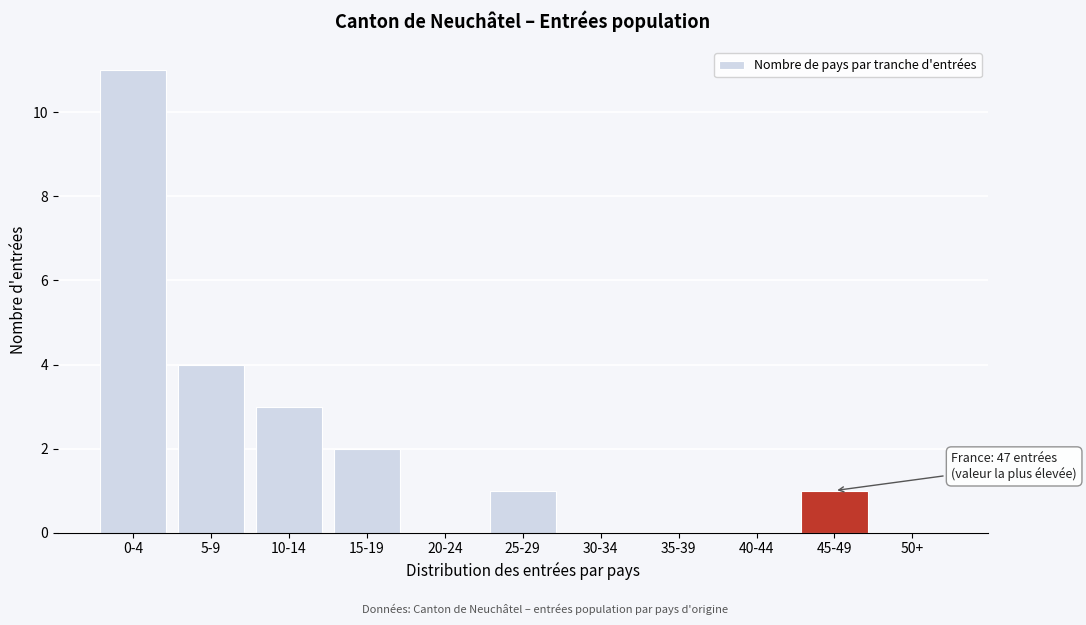

Reading right to left, extract all data points from this chart.

50+=0	45-49=1	40-44=0	35-39=0	30-34=0	25-29=1	20-24=0	15-19=2	10-14=3	5-9=4	0-4=11